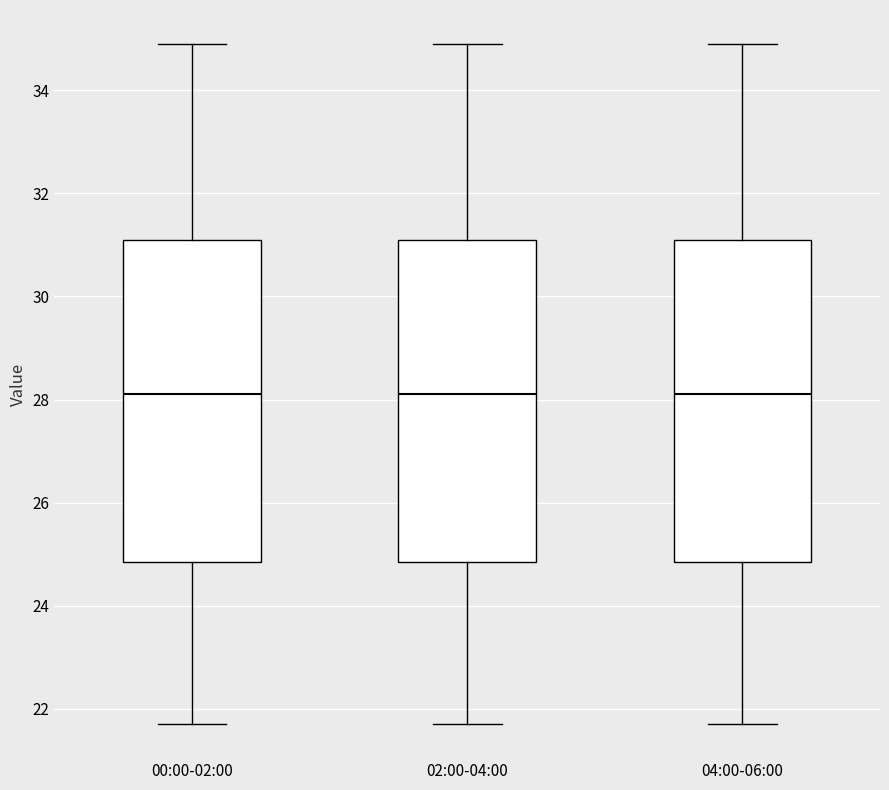

Where does the lower whisker of the box for 00:00-02:00 end on the y-axis? The values are not printed on the chart, so give them approximately, as read against the axis.

21.8